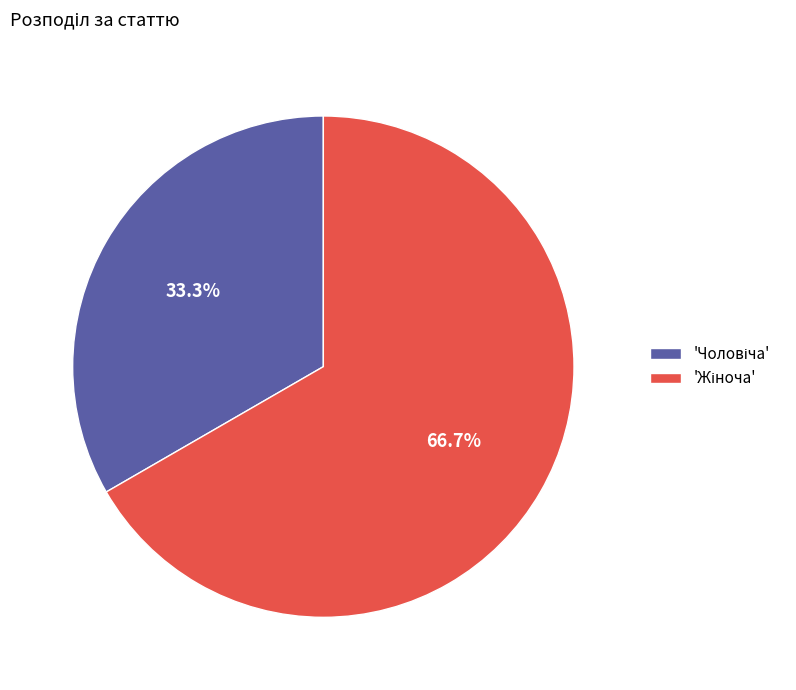

Is there any slice that represents more than half of the pie?

Yes